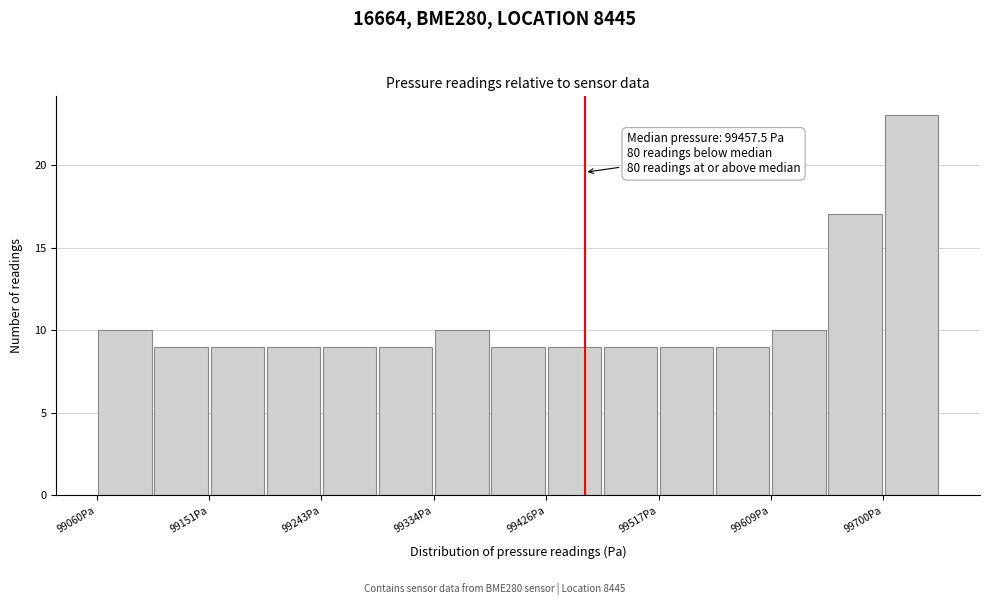

Which range on the x-axis has the tallest bar?

99700 to 99750